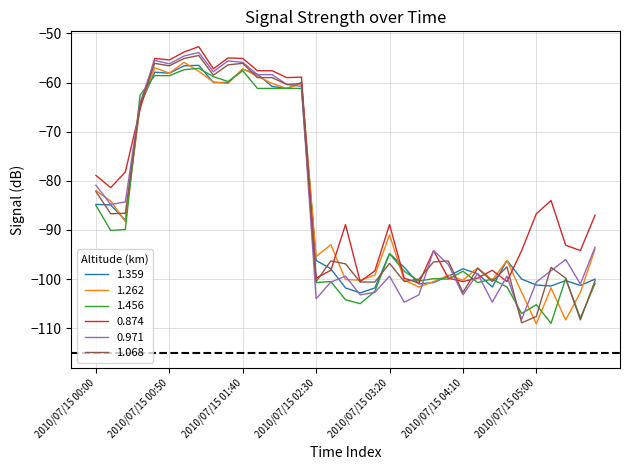

What are all the series names shown in the legend?

1.359, 1.262, 1.456, 0.874, 0.971, 1.068